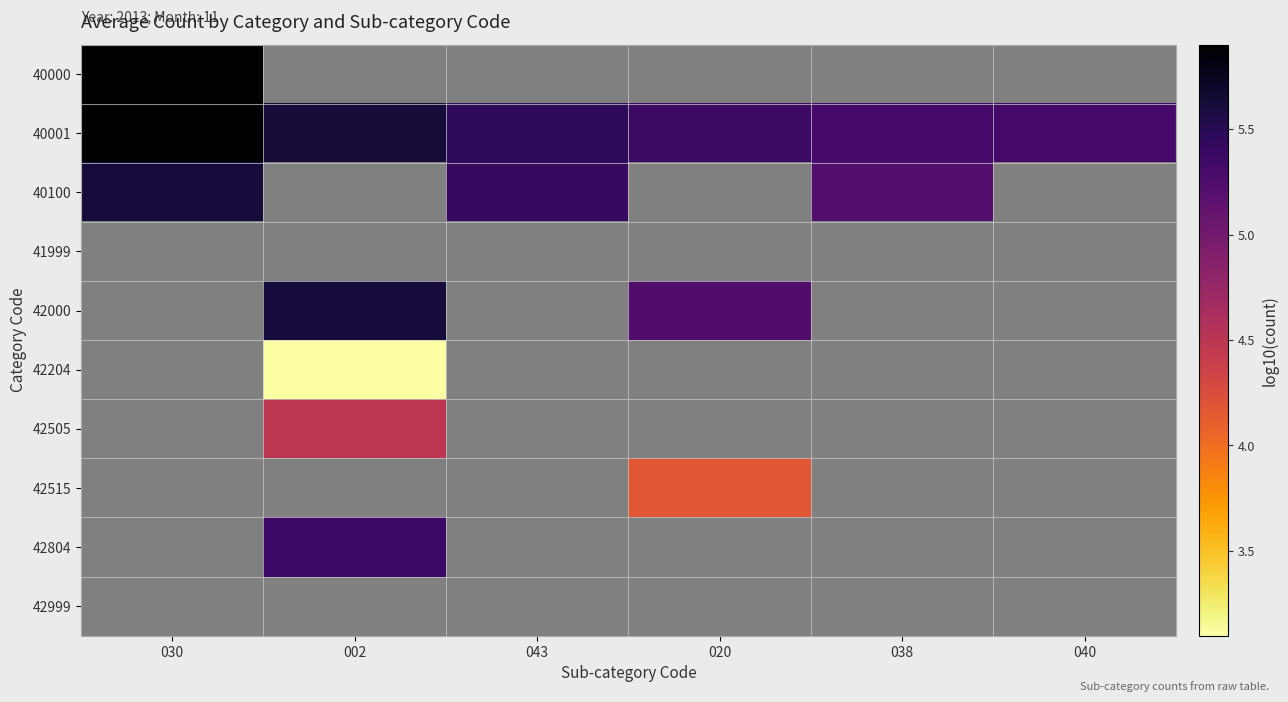

At 002, list the series in order from smallest to largest.

42204, 40000, 40001, 40100, 41999, 42505, 42804, 42000, 42515, 42999